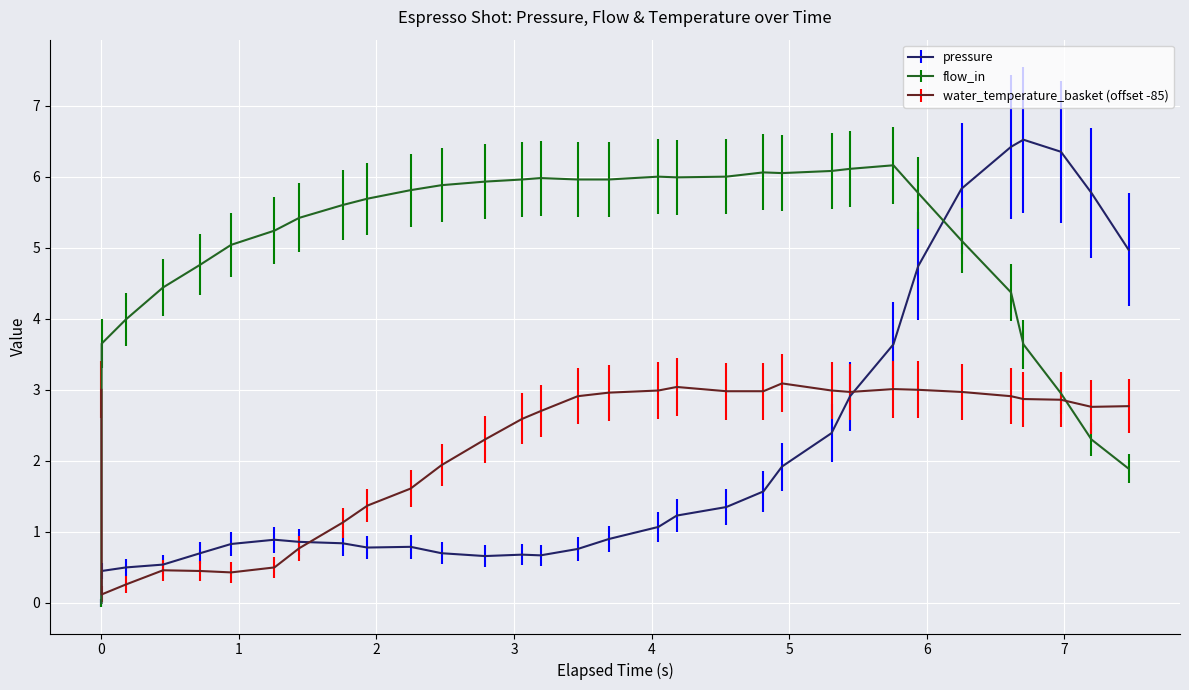

Which series has the widest spread of values?

pressure